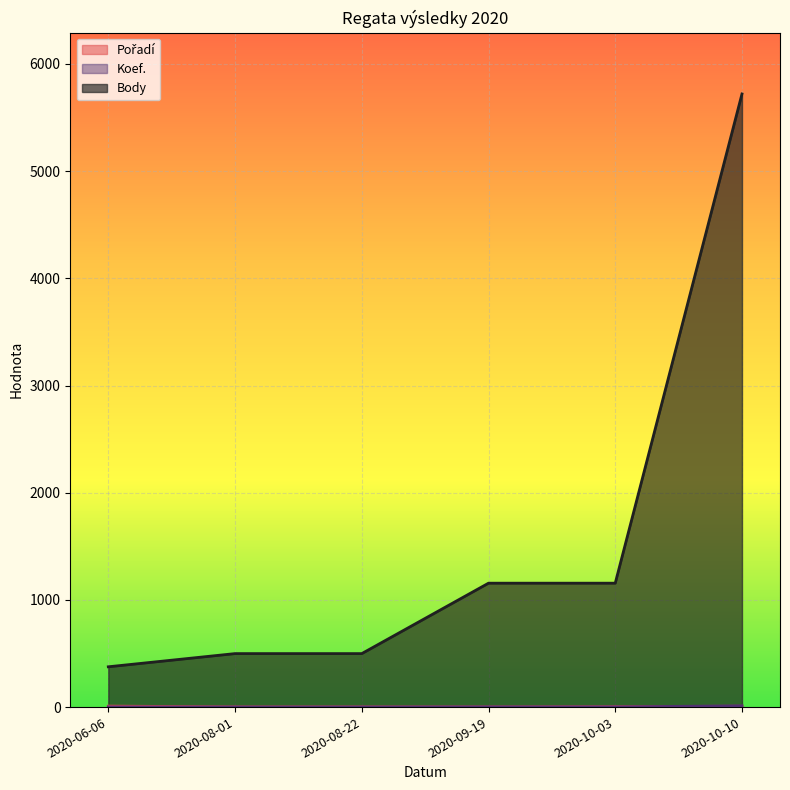

Rank the categories by Body value from lowest to highest.

2020-06-06, 2020-08-01, 2020-08-22, 2020-09-19, 2020-10-03, 2020-10-10